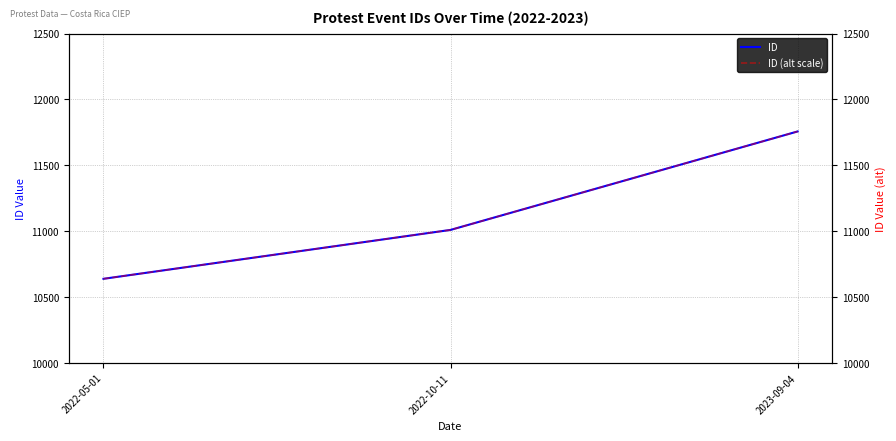

Reading right to left, list all the values displayed in this chart.

ID: 2023-09-04=11757	2022-10-11=11010	2022-05-01=10639
ID (alt scale): 2023-09-04=11757	2022-10-11=11010	2022-05-01=10639